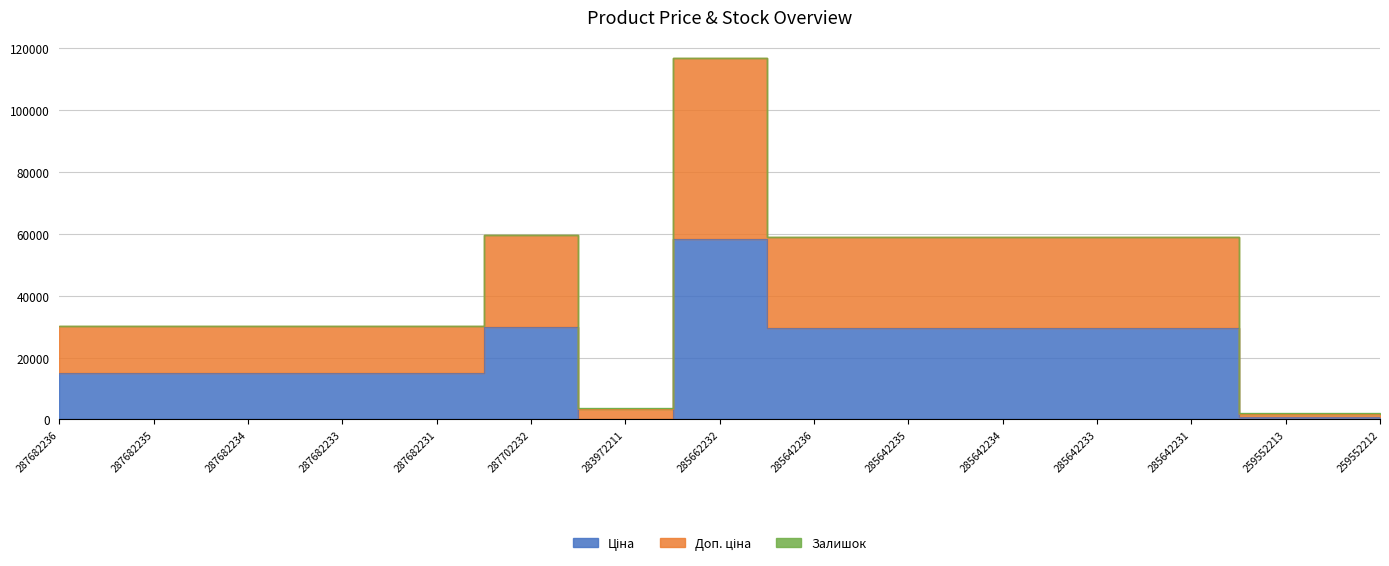

True or false: Доп. ціна and Ціна cross at least once.

False